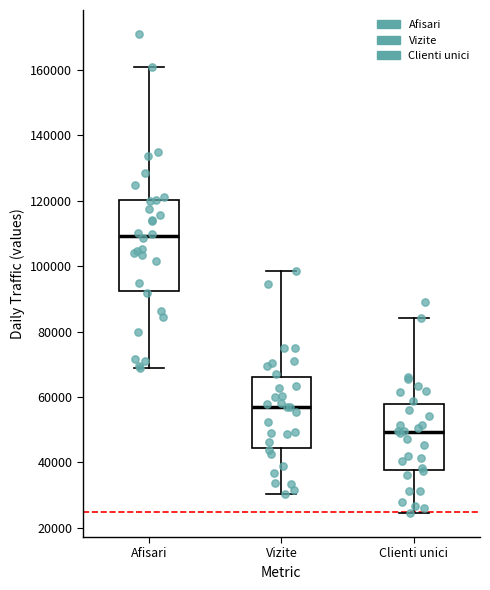

Which box has the lowest median line?

Clienti unici